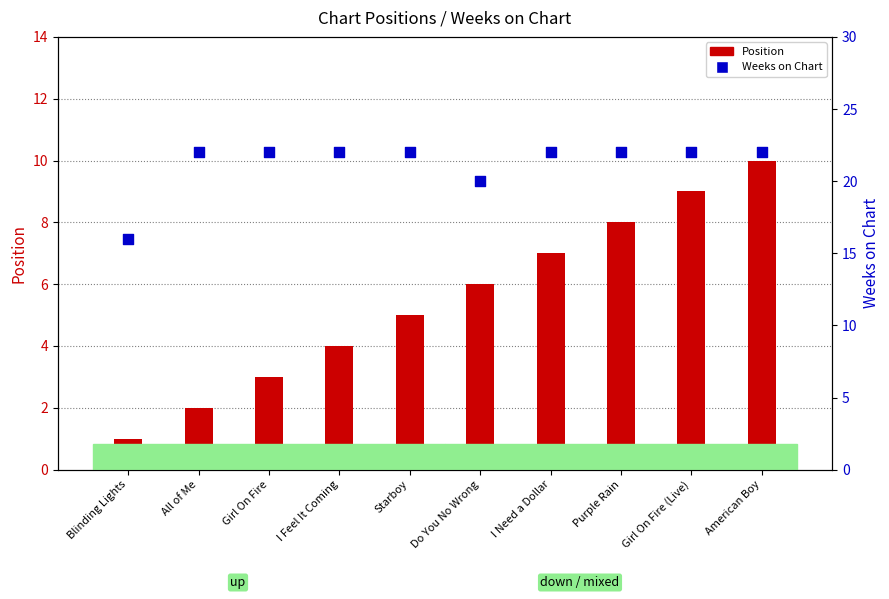

What is the total value across all series at Blinding Lights?

17